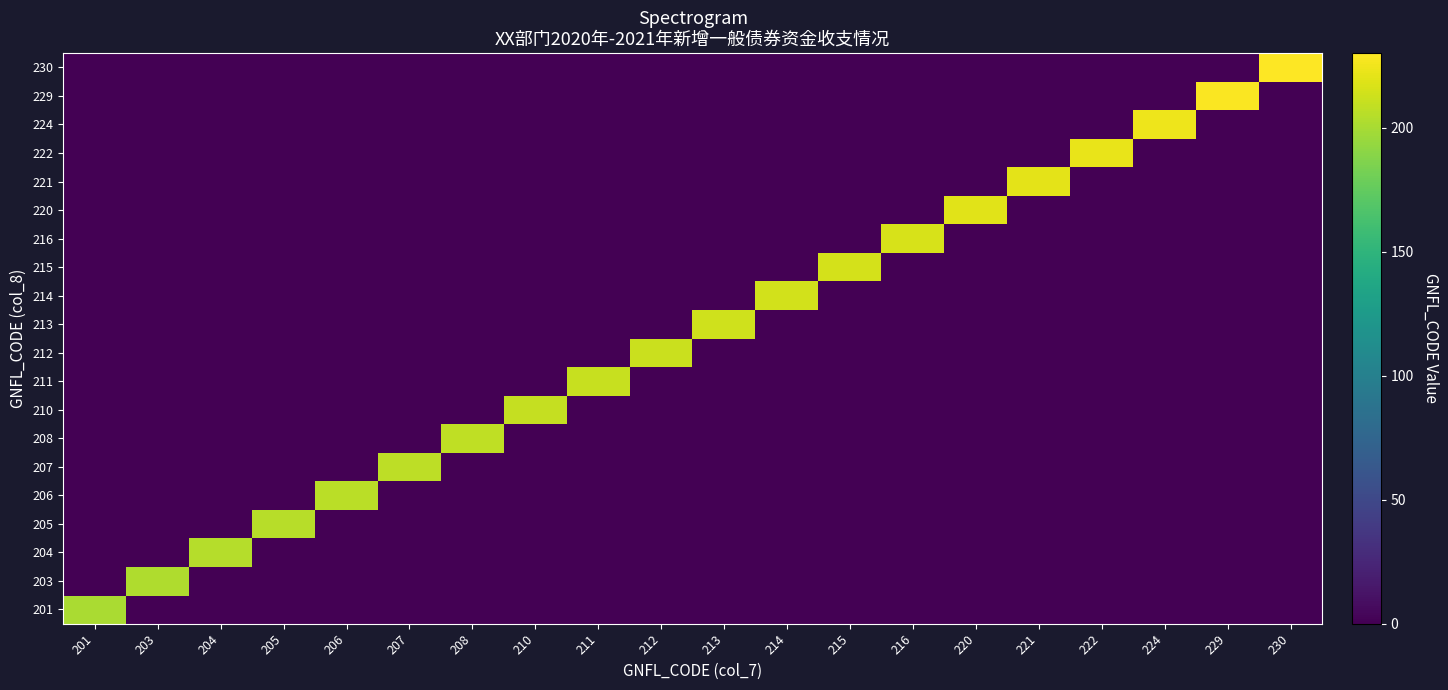

At how many categories does at least one series exceed 185?

20